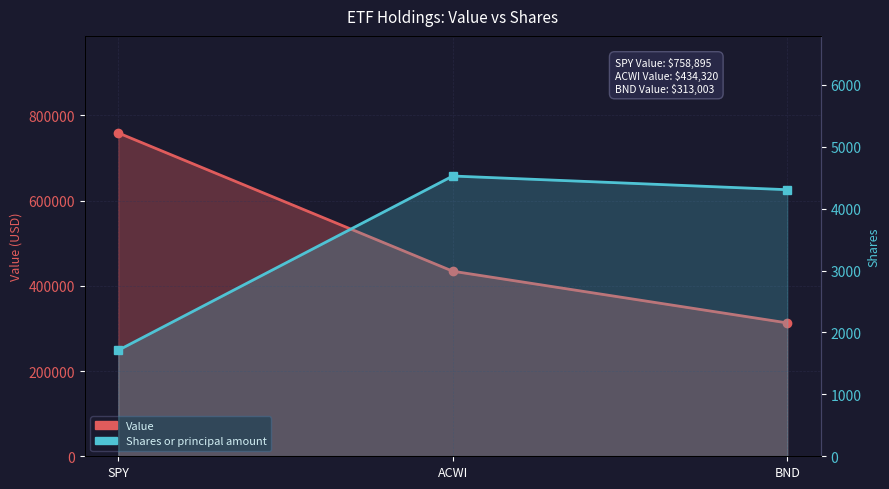

Which series has the widest spread of values?

Value